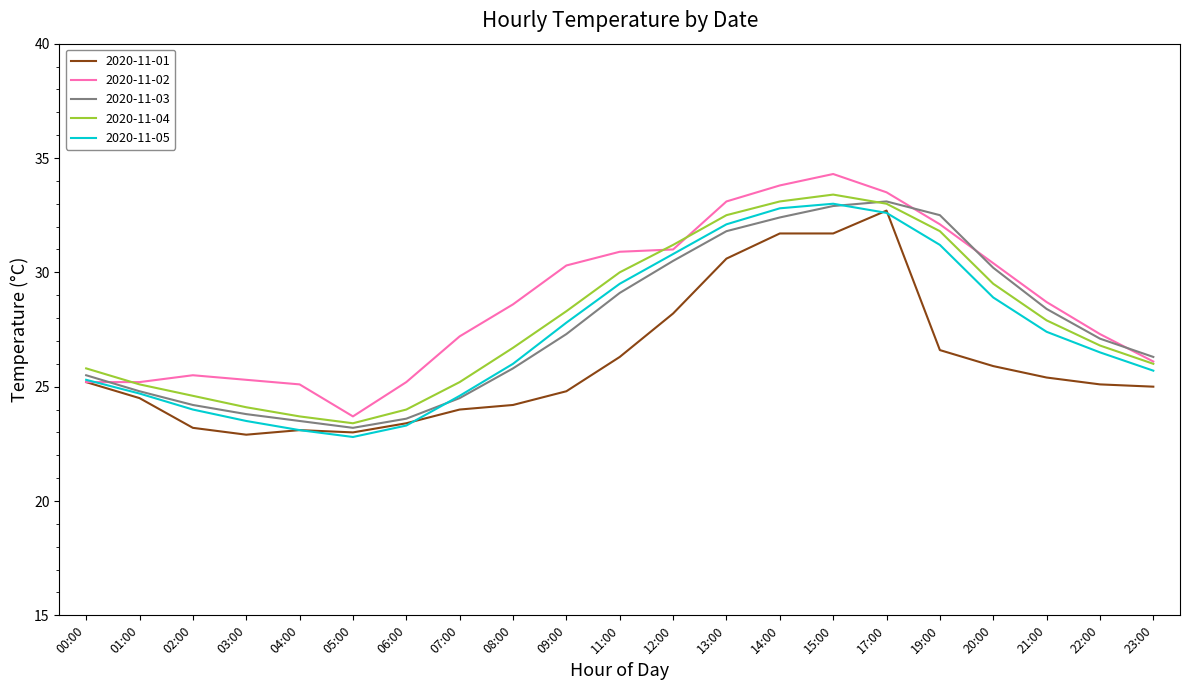

Where is 2020-11-03 nearest to the value 28?

21:00